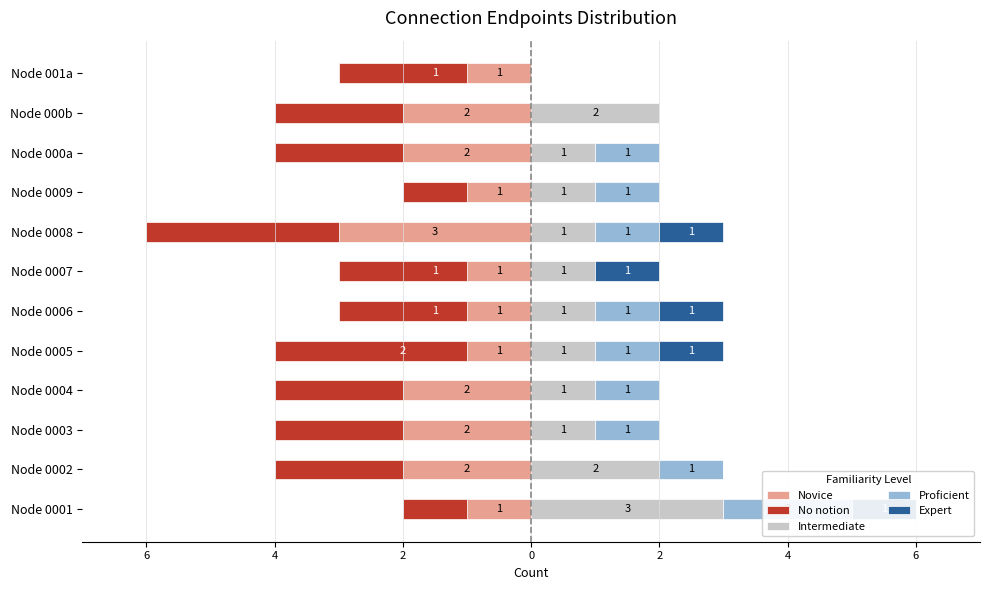

What is the highest value of the Proficient series?

2